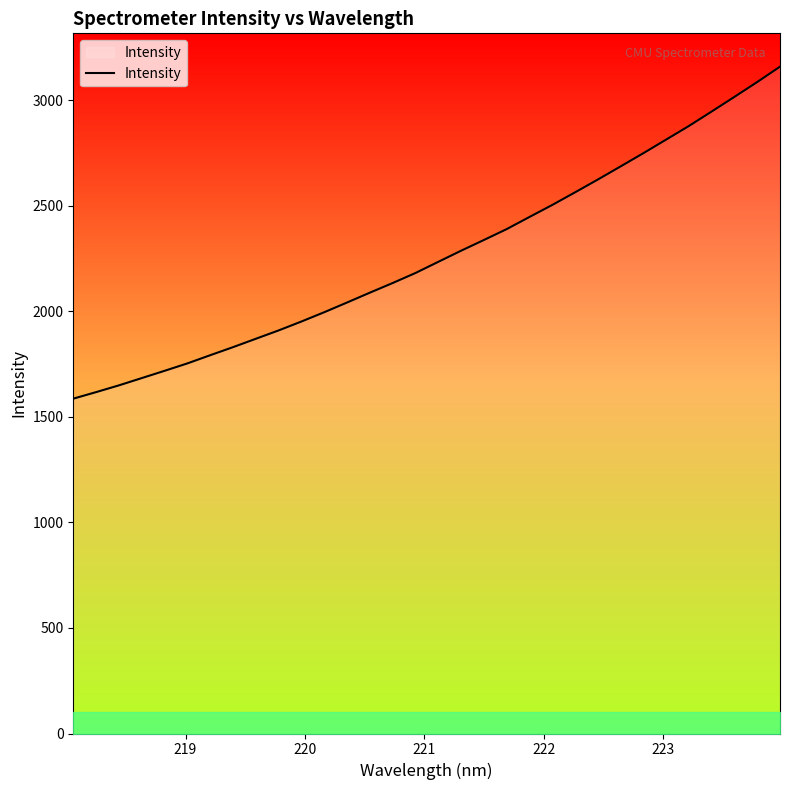

What is the greatest value displayed?

3158.2